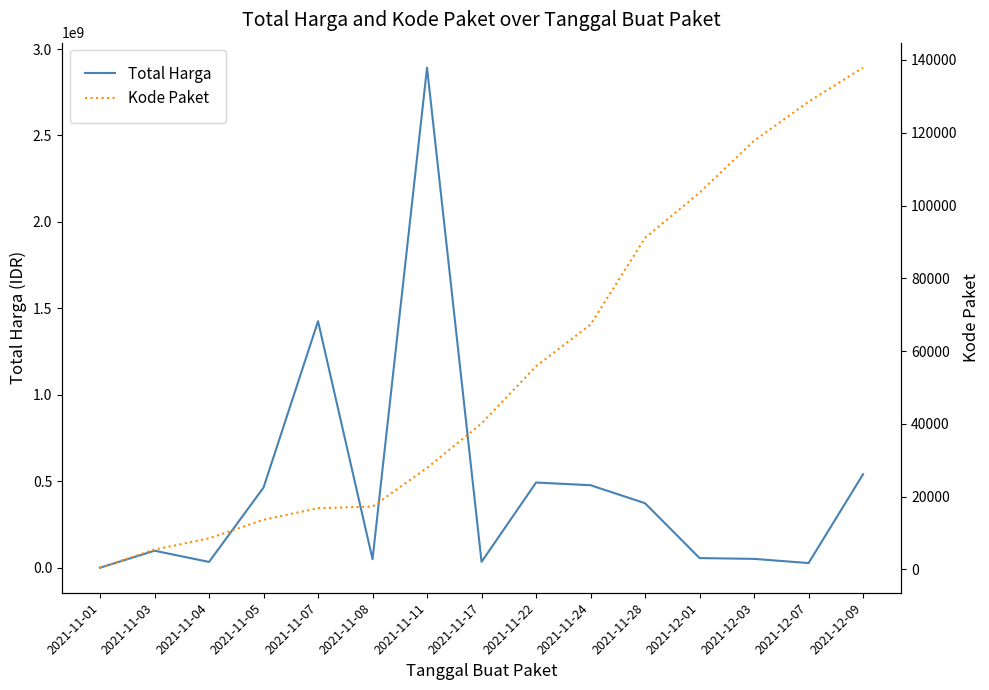

At which category does the chart reach its peak across all series?

2021-11-11